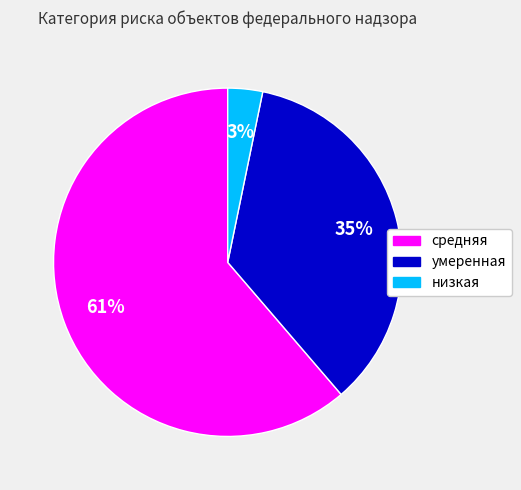

How many segments does this pie chart have?

3